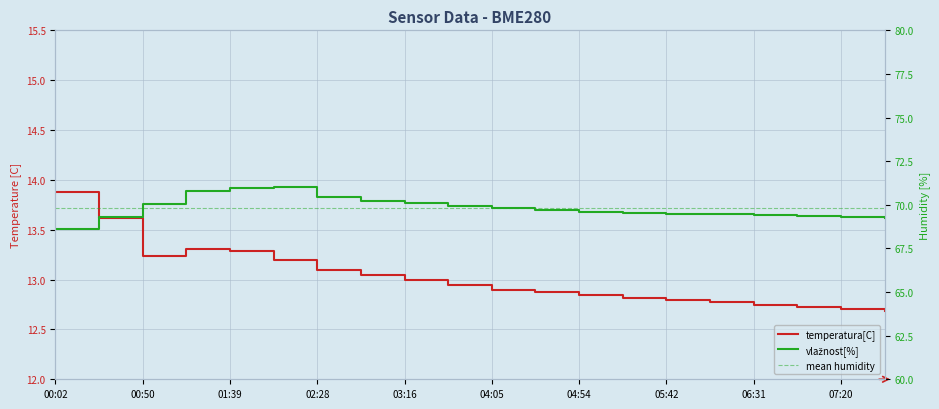

Rank the series by their average value, from lowest to highest.

BME280_temperature, BME280_humidity